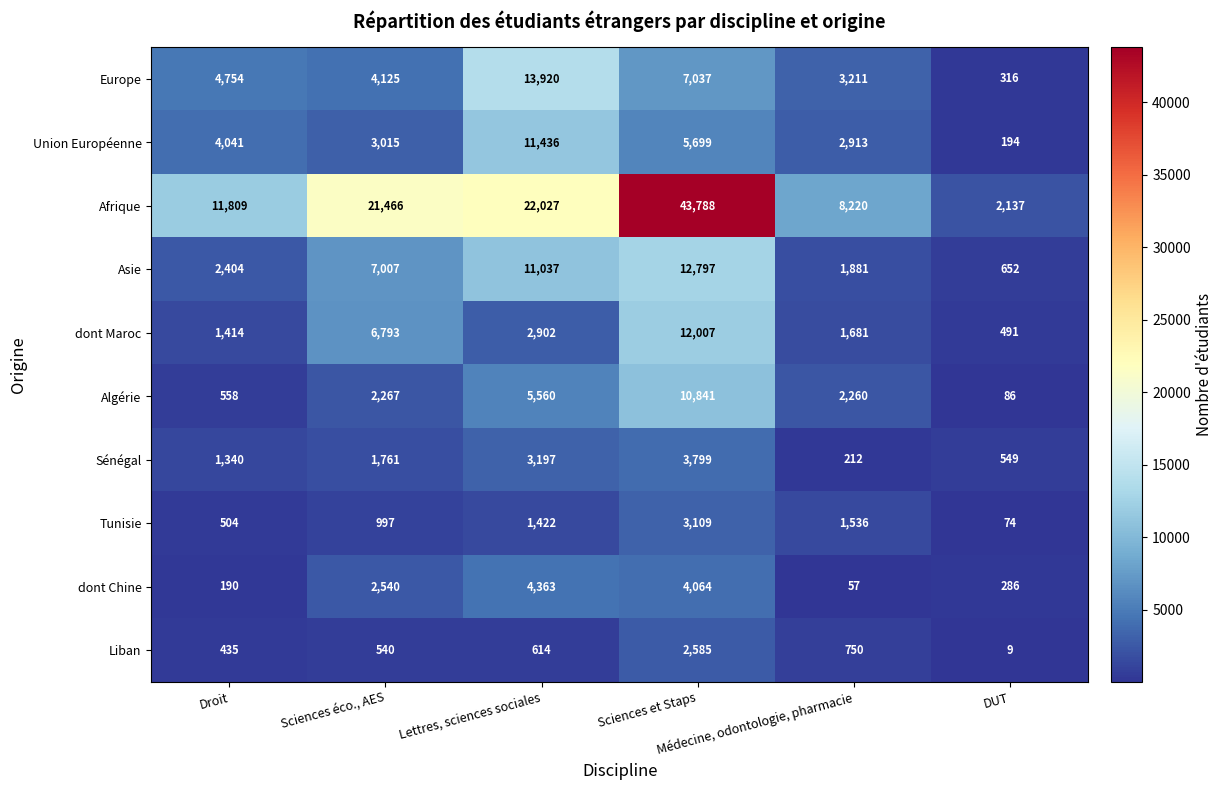

At how many categories does at least one series exceed 13261?

3